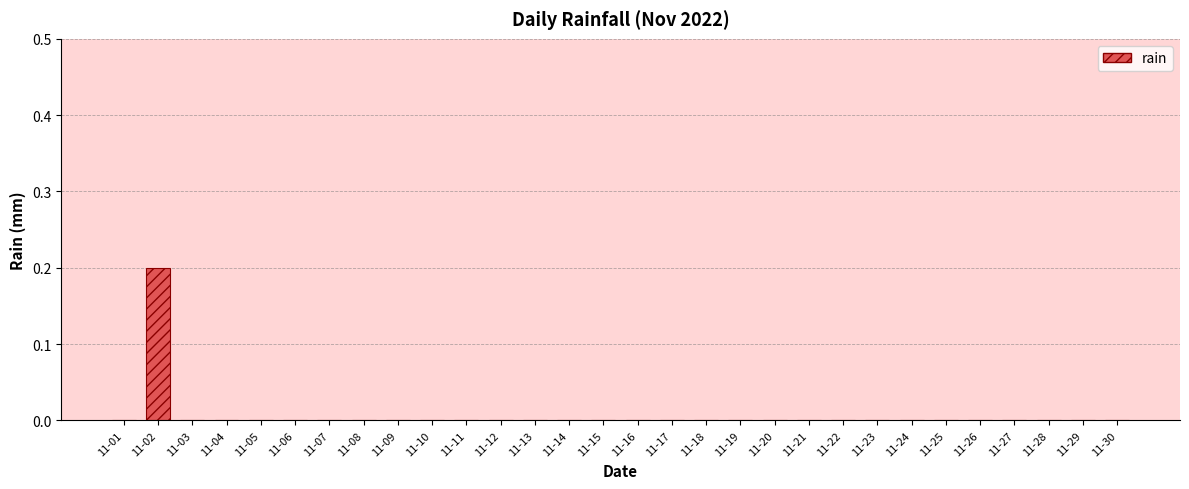

At which category does the chart reach its peak across all series?

11-02